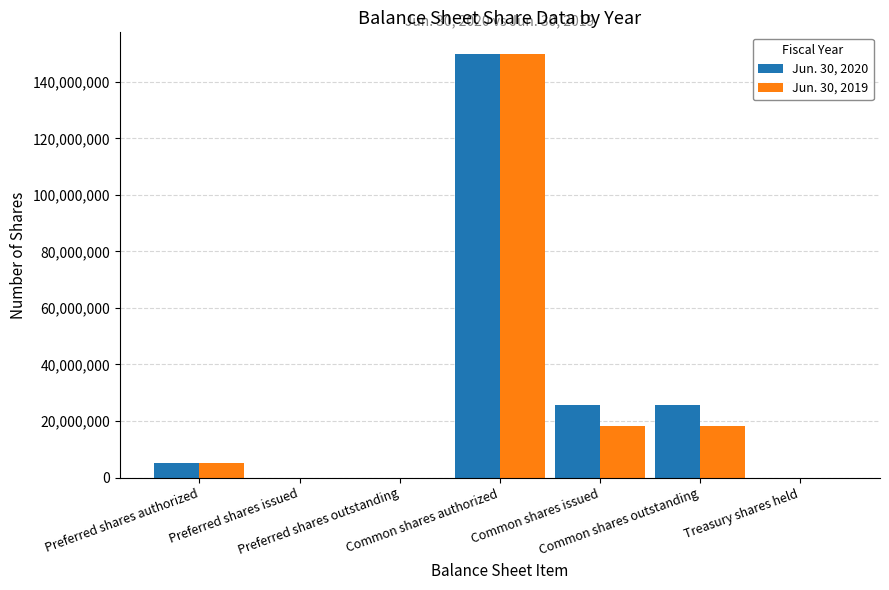

What is the sum of the Jun. 30, 2020 values at Common shares outstanding and Preferred shares authorized?

30793000